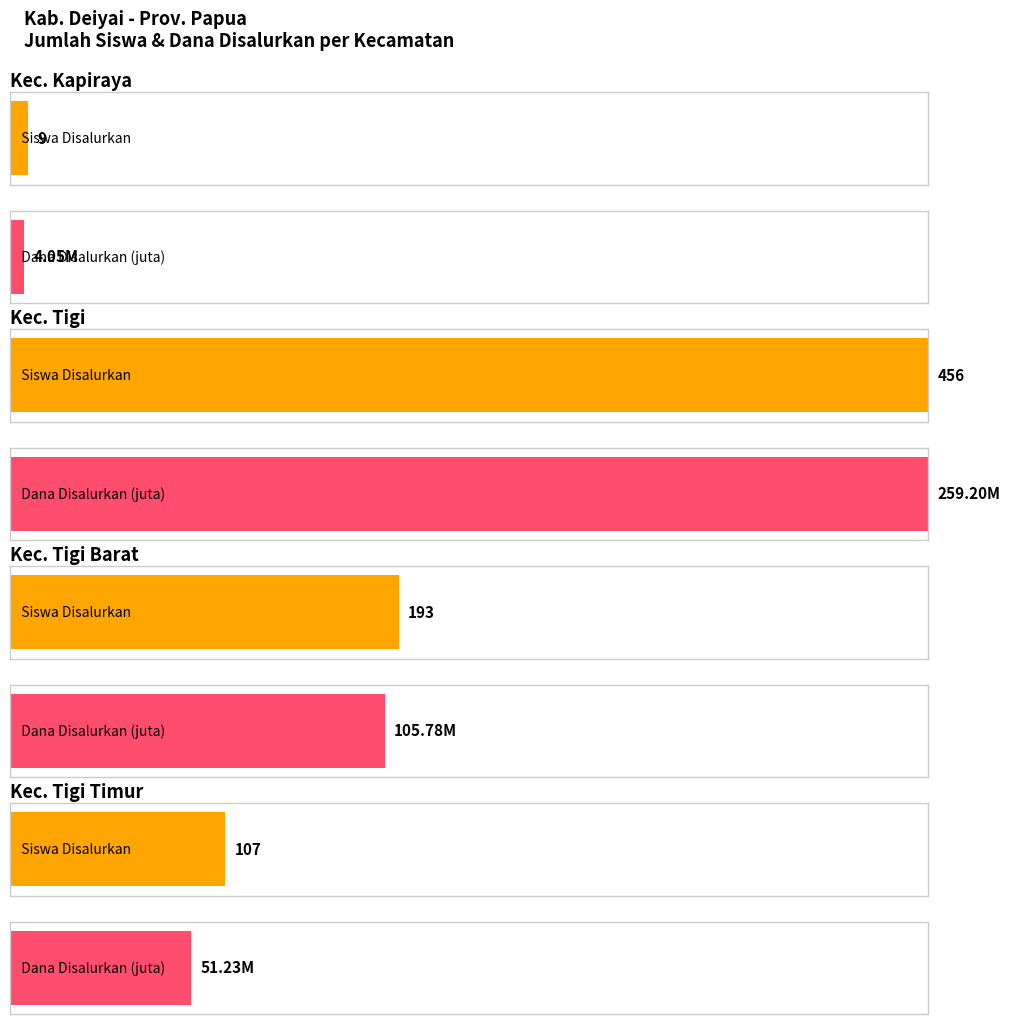

Are the bars grouped side by side (vs. stacked)?

Yes